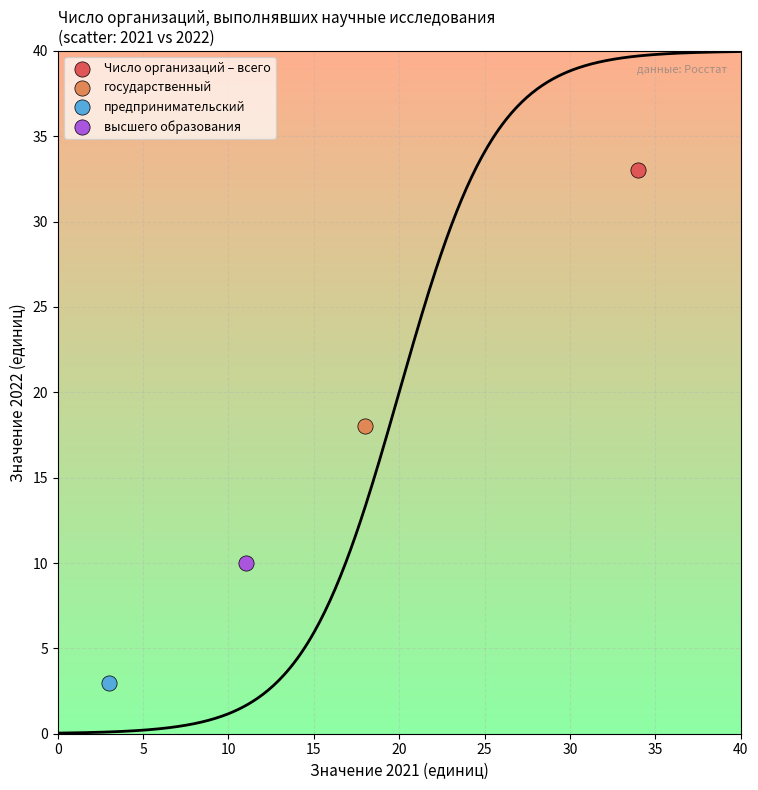

What are all the series names shown in the legend?

Число организаций – всего, государственный, предпринимательский, высшего образования